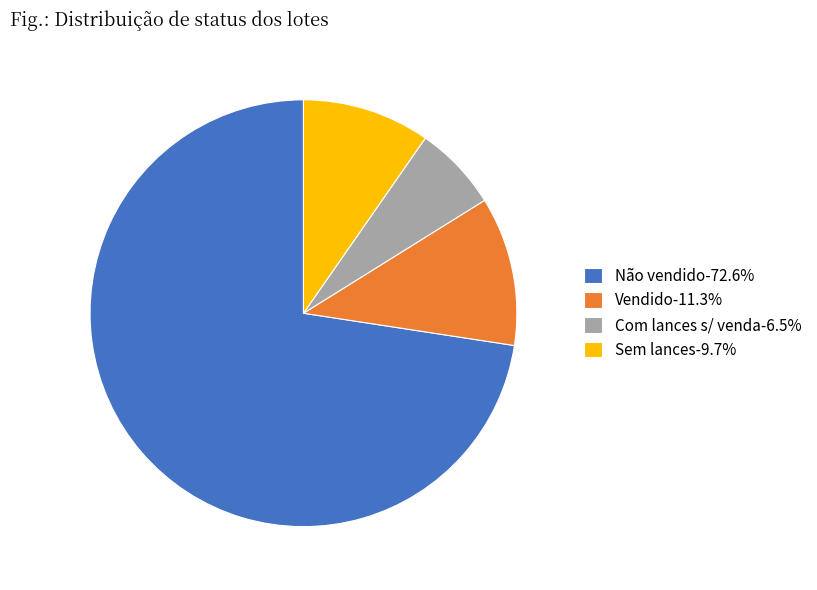

Does Vendido-11.3% represent more than half of the total?

No